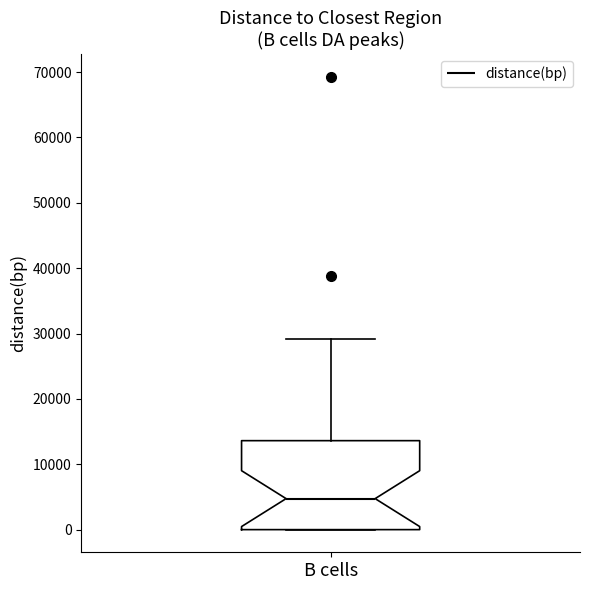

Read this box plot against the y-axis: the position of the median line, the range covered by the box, and the ends of both whiskers. The values are not printed on the chart, so give them approximately, as read against the axis.

median 5000, box 0 to 14000, whiskers 0 to 29000